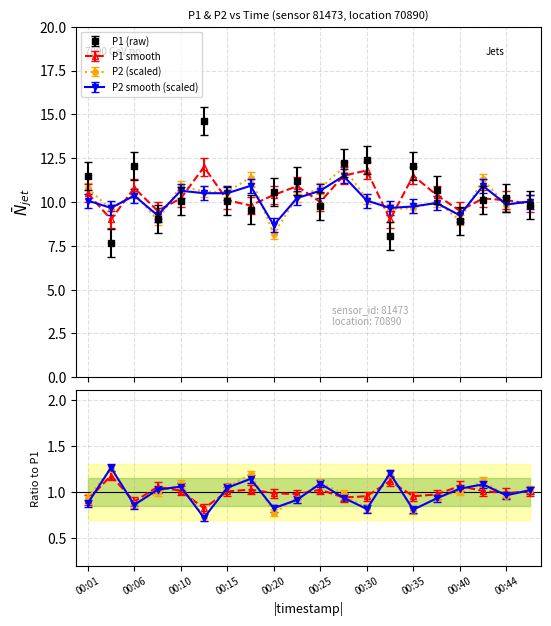

True or false: P1 smooth has more than 2 interior local peaks.

True